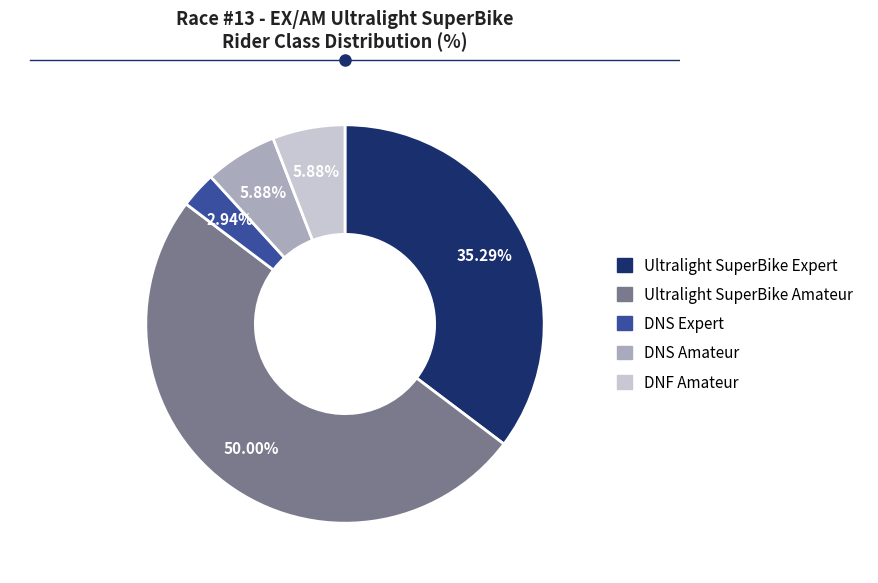

Which has a higher value, Ultralight SuperBike Amateur or DNS Expert?

Ultralight SuperBike Amateur